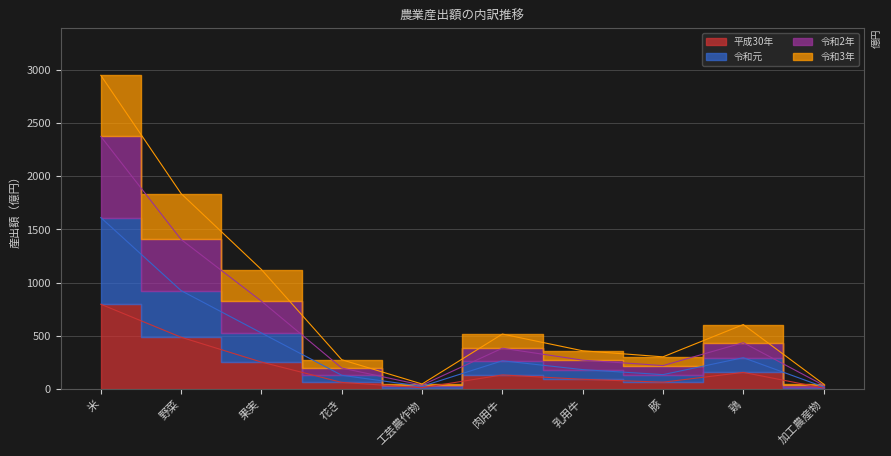

List the labels in order of 令和2年 value, smallest first.

加工農産物, 工芸農作物, 花き, 豚, 乳用牛, 肉用牛, 鶏, 果実, 野菜, 米